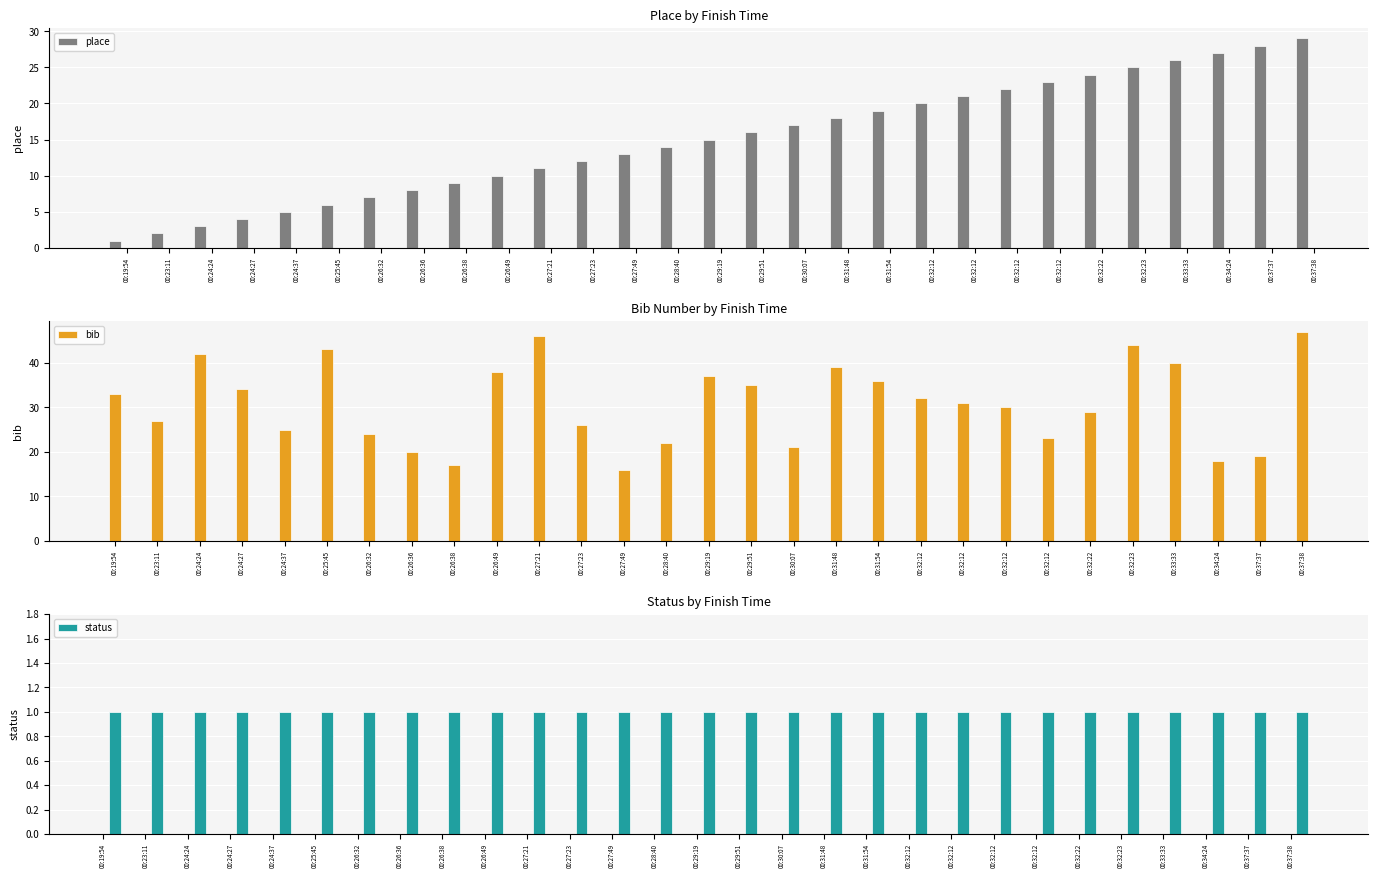

Reading right to left, extract all data points from this chart.

place: 29	28	27	26	25	24	23	22	21	20	19	18	17	16	15	14	13	12	11	10	9	8	7	6	5	4	3	2	1
bib: 47	19	18	40	44	29	23	30	31	32	36	39	21	35	37	22	16	26	46	38	17	20	24	43	25	34	42	27	33
status: 1	1	1	1	1	1	1	1	1	1	1	1	1	1	1	1	1	1	1	1	1	1	1	1	1	1	1	1	1